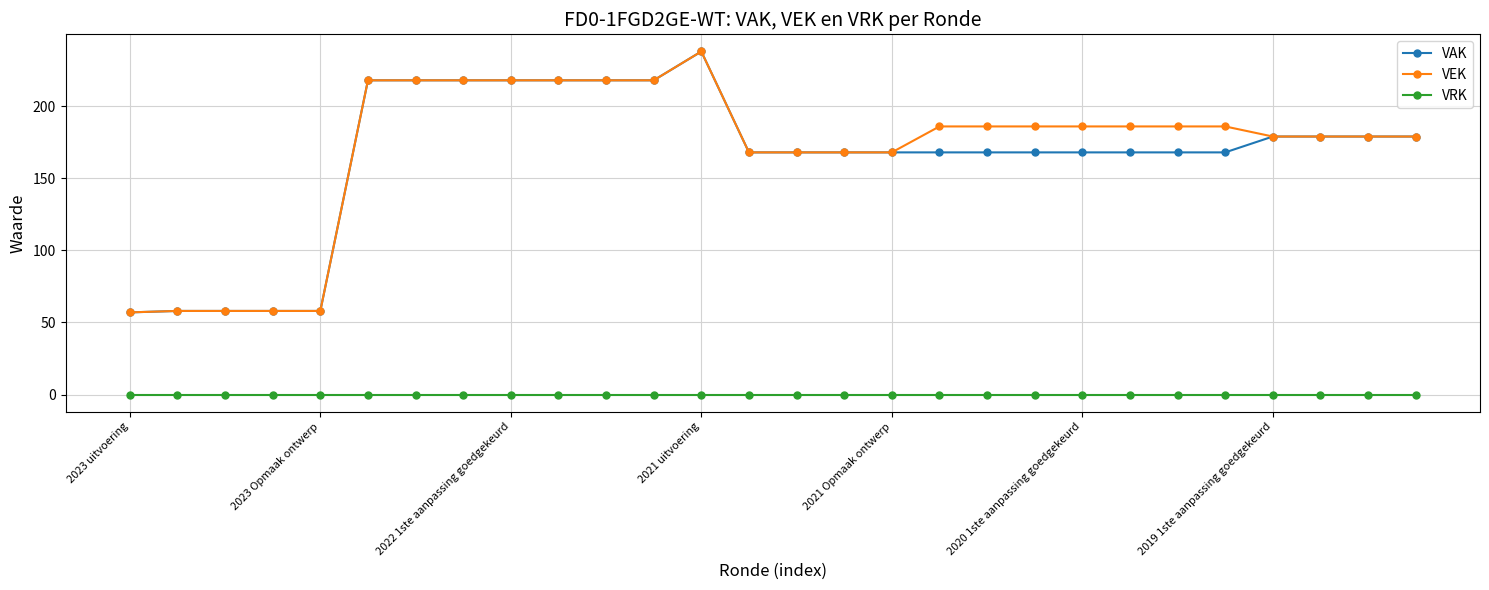

Count the number of categories in the chart.

28